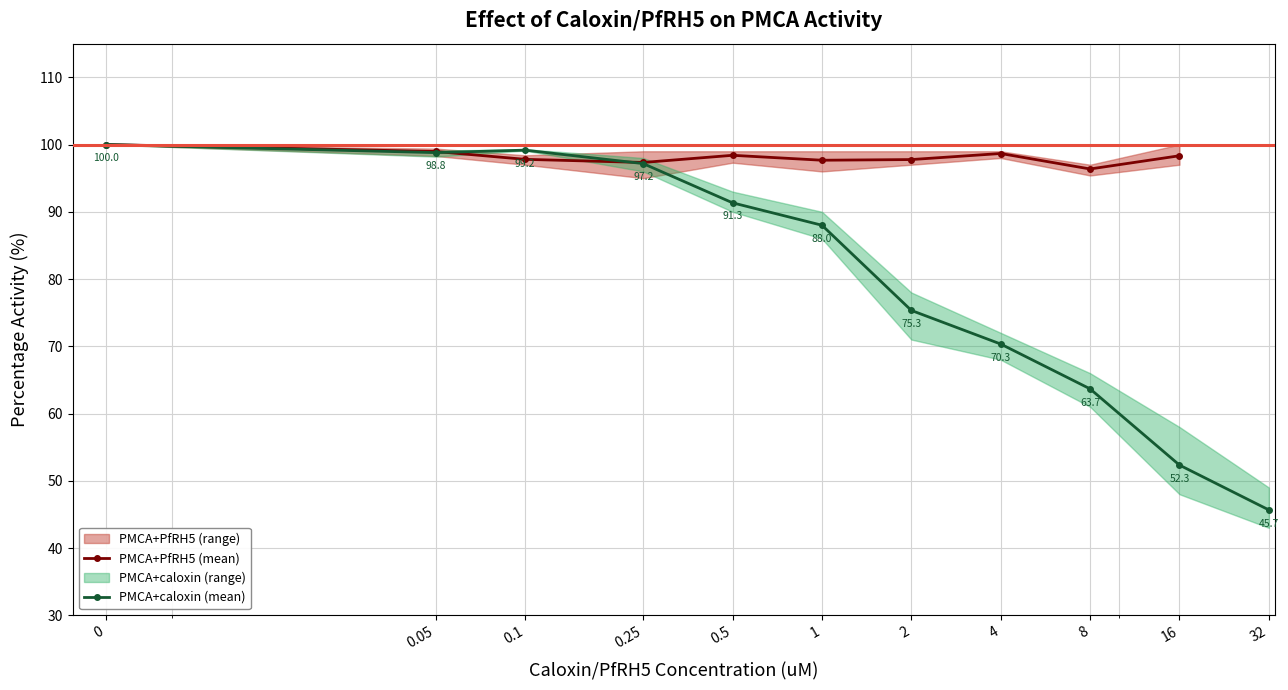

What is the value of the PMCA+PfRH5 (mean) point at the 8th from the left?

98.7